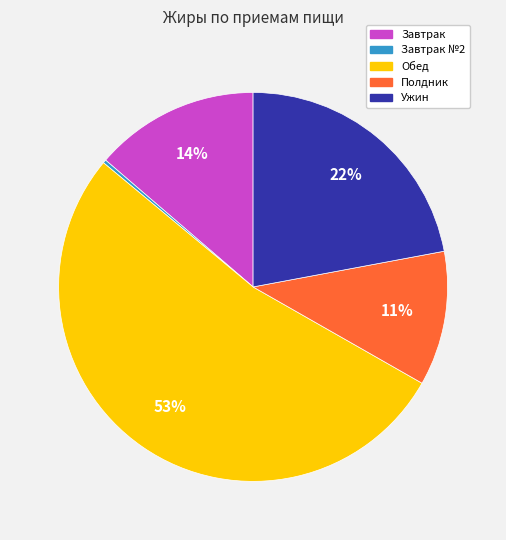

To the nearest percent, what is the difference between the largest and smallest slice percentages?

53%